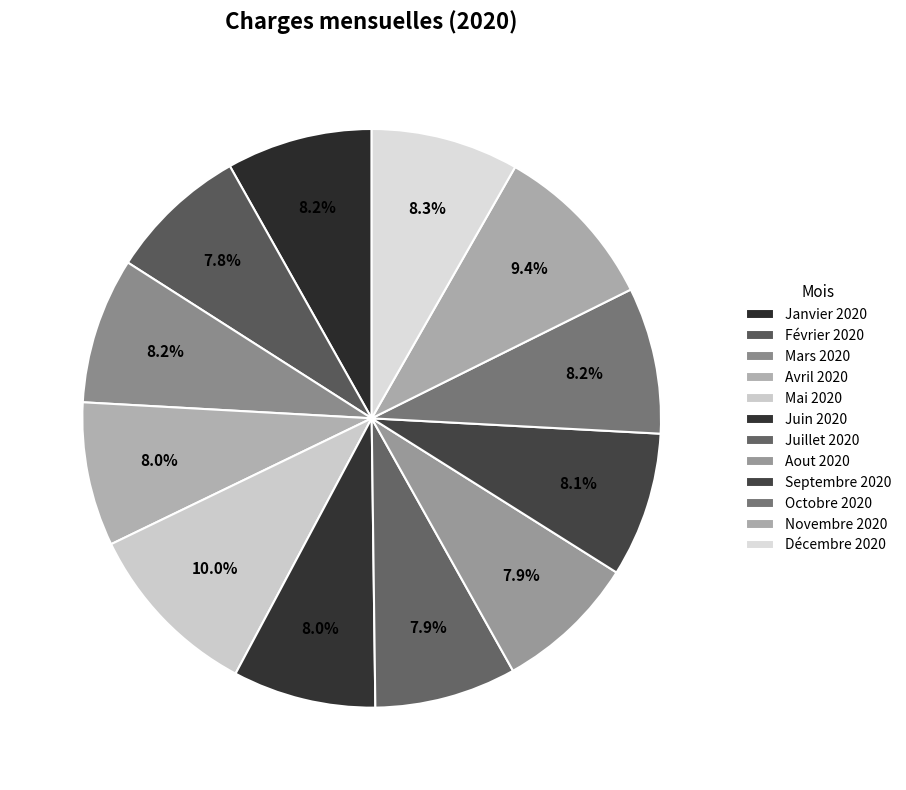

To the nearest percent, what percentage of the pie is Septembre 2020?

8%